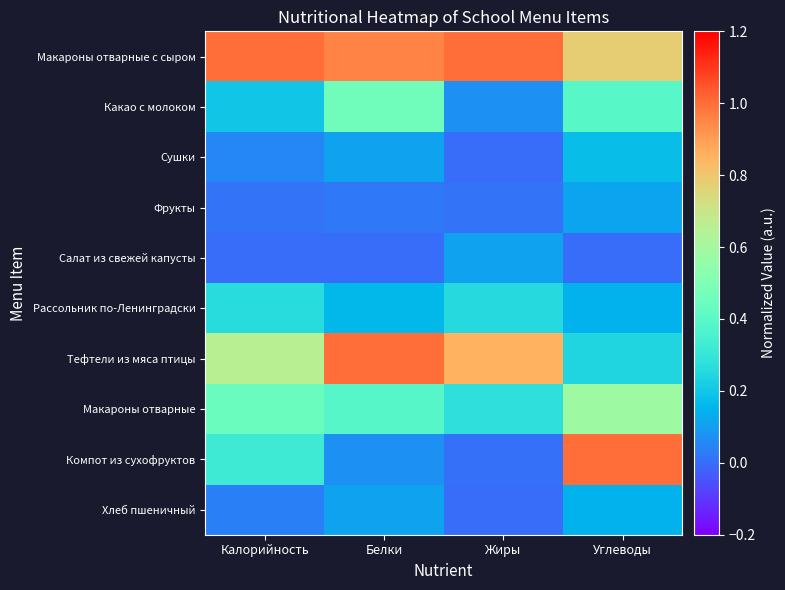

At Жиры, list the series in order from largest to smallest.

Макароны отварные с сыром, Тефтели из мяса птицы, Макароны отварные, Рассольник по-Ленинградски, Салат из свежей капусты, Какао с молоком, Фрукты, Компот из сухофруктов, Хлеб пшеничный, Сушки